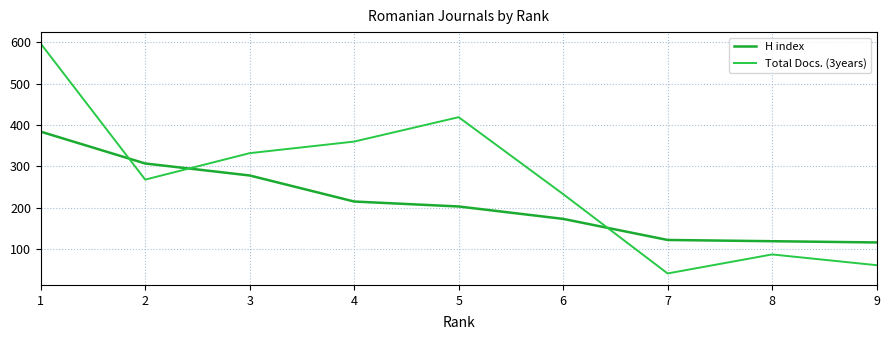

What is the sum of the H index values at 8 and 2?

426